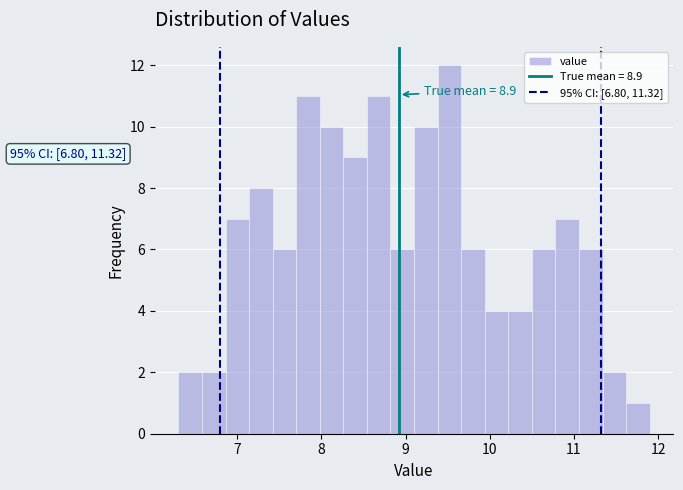

Around what value on the x-axis is the tallest bar? Give the approximate position of its centre, as read against the axis.

9.5